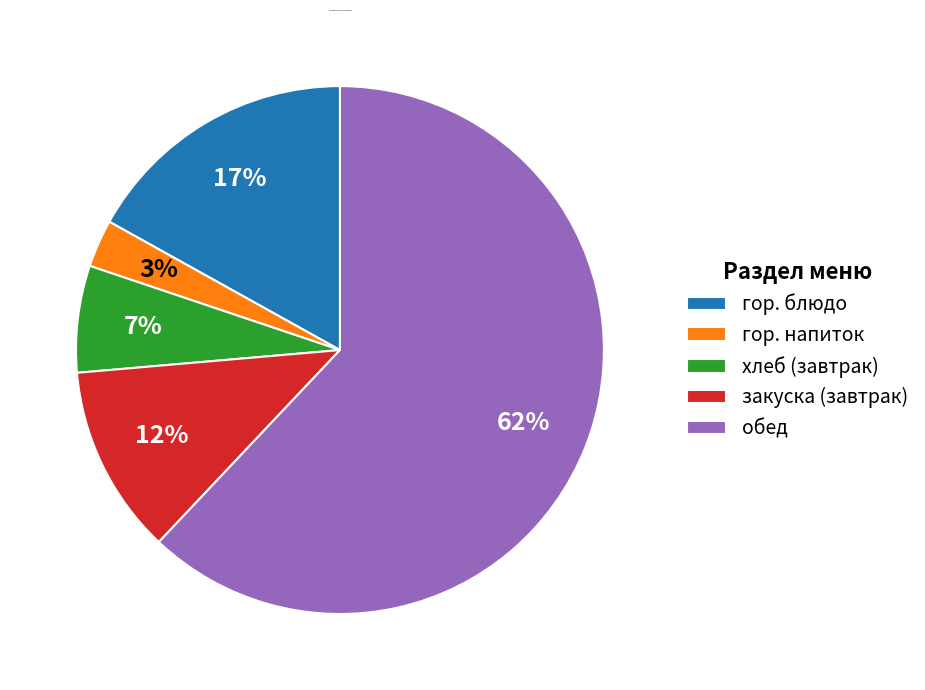

True or false: гор. напиток accounts for 3% of the total.

True